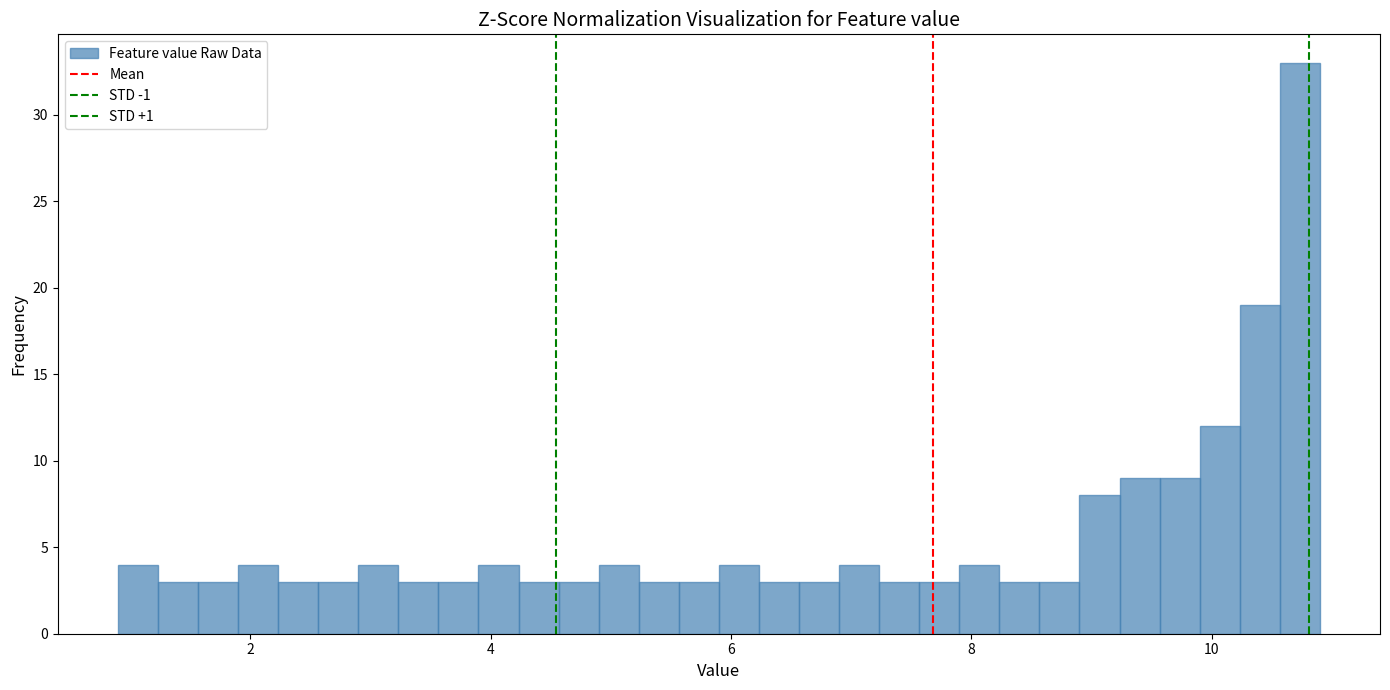

Read against the x-axis, roughly where is the centre of the tallest bar?

10.8